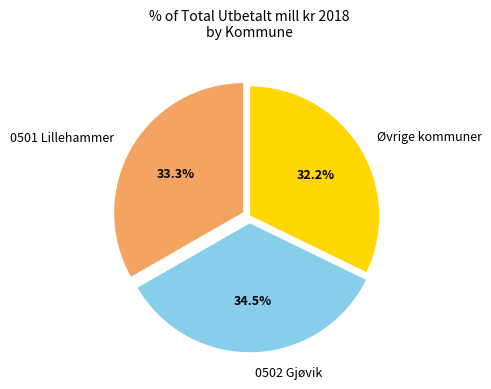

How many slices are in this pie chart?

3